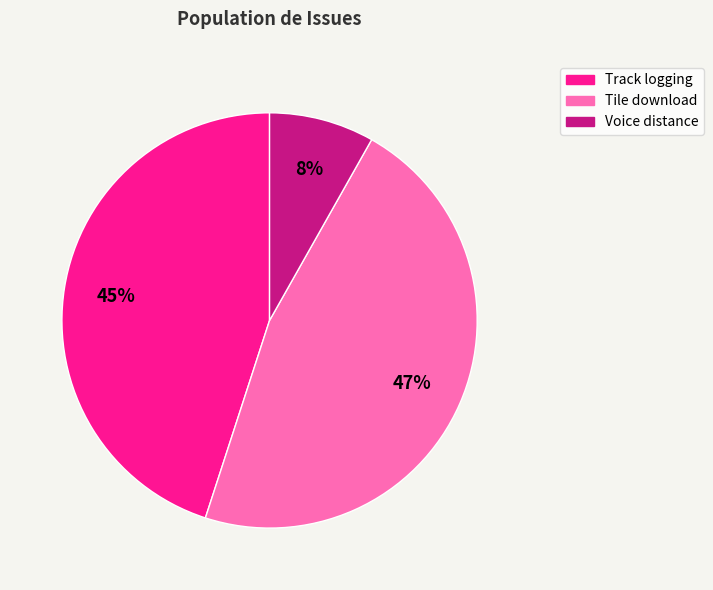

Do Voice distance and Tile download together represent more than half of the pie?

Yes